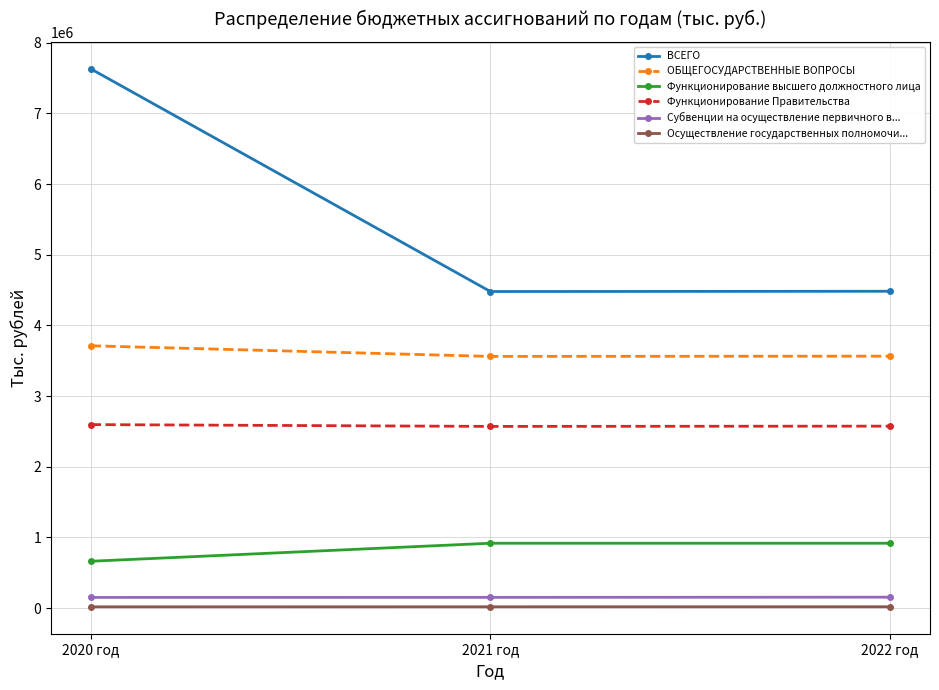

Which series has the largest range (max minus min)?

ВСЕГО